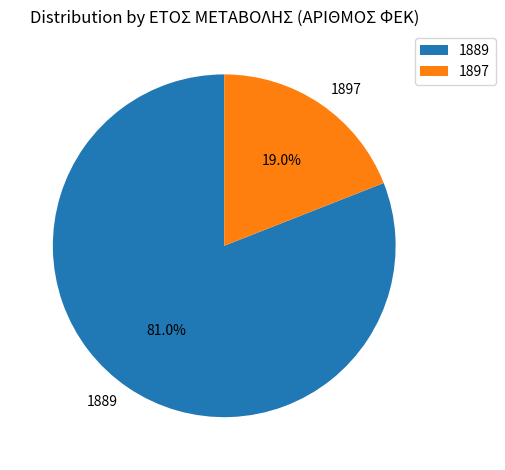

To the nearest percent, what is the combined percentage of 1897 and 1889?

100%